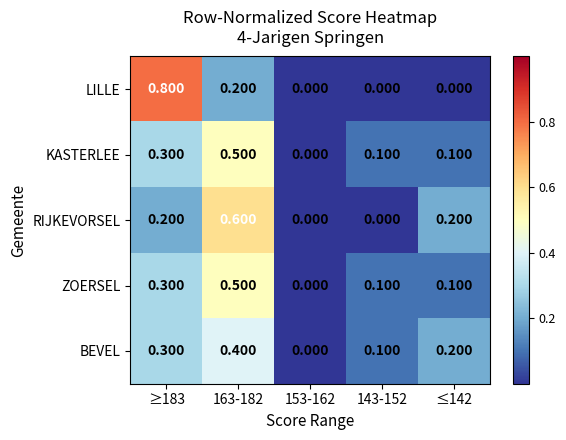

Which series has the largest range (max minus min)?

LILLE